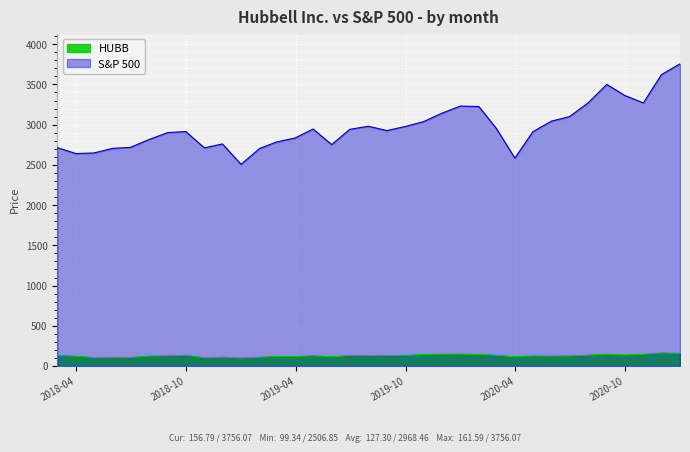

Reading right to left, list all the values displayed in this chart.

HUBB: 2020-12-31=156.8	2020-11-30=161.6	2020-10-31=145.5	2020-09-30=136.8	2020-08-31=144.9	2020-07-31=135.0	2020-06-30=125.4	2020-05-31=122.4	2020-04-30=124.4	2020-03-31=114.7	2020-02-29=133.2	2020-01-31=143.2	2019-12-31=147.8	2019-11-30=147.0	2019-10-31=141.7	2019-09-30=131.4	2019-08-31=131.1	2019-07-31=129.9	2019-06-30=130.4	2019-05-31=114.5	2019-04-30=127.6	2019-03-31=118.0	2019-02-28=118.0	2019-01-31=109.3	2018-12-31=99.3	2018-11-30=110.2	2018-10-31=101.7	2018-09-30=133.6	2018-08-31=126.4	2018-07-31=123.2	2018-06-30=105.7	2018-05-31=107.7	2018-04-30=103.9	2018-03-31=121.8	2018-02-28=131.1
S&P 500: 2020-12-31=3756.1	2020-11-30=3621.6	2020-10-31=3270.0	2020-09-30=3363.0	2020-08-31=3500.3	2020-07-31=3271.1	2020-06-30=3100.3	2020-05-31=3044.3	2020-04-30=2912.4	2020-03-31=2584.6	2020-02-29=2954.2	2020-01-31=3225.5	2019-12-31=3230.8	2019-11-30=3141.0	2019-10-31=3037.6	2019-09-30=2976.7	2019-08-31=2926.5	2019-07-31=2980.4	2019-06-30=2941.8	2019-05-31=2752.1	2019-04-30=2945.8	2019-03-31=2834.4	2019-02-28=2784.5	2019-01-31=2704.1	2018-12-31=2506.8	2018-11-30=2760.2	2018-10-31=2711.7	2018-09-30=2914.0	2018-08-31=2901.5	2018-07-31=2816.3	2018-06-30=2718.4	2018-05-31=2705.3	2018-04-30=2648.1	2018-03-31=2640.9	2018-02-28=2713.8